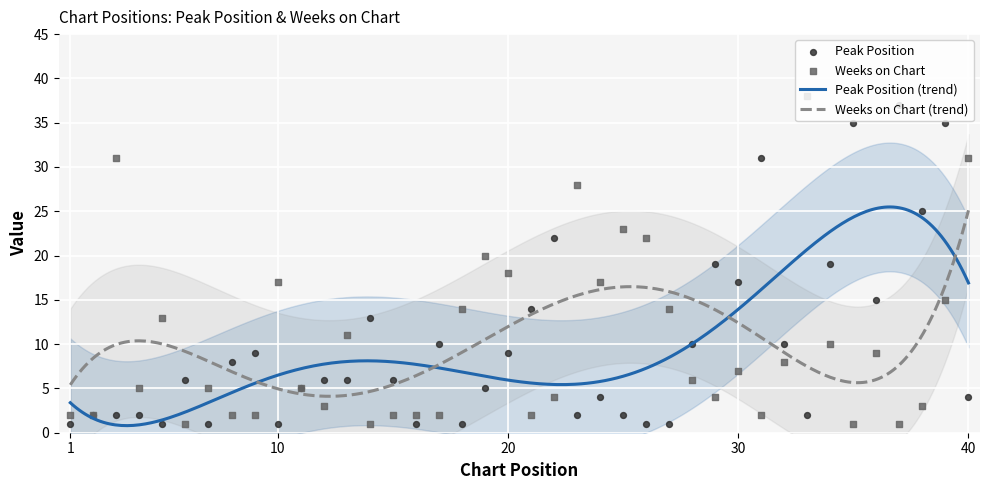

What is the total value across all series at 23?

30